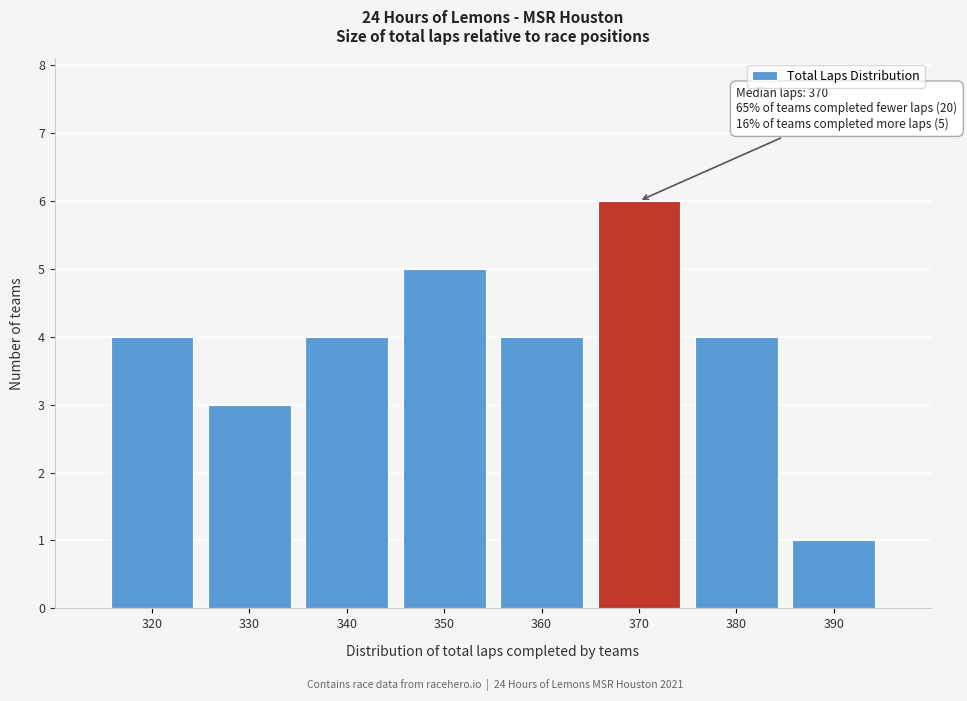

Reading left to right, transcribe all the data shown in this chart.

320=4	330=3	340=4	350=5	360=4	370=6	380=4	390=1